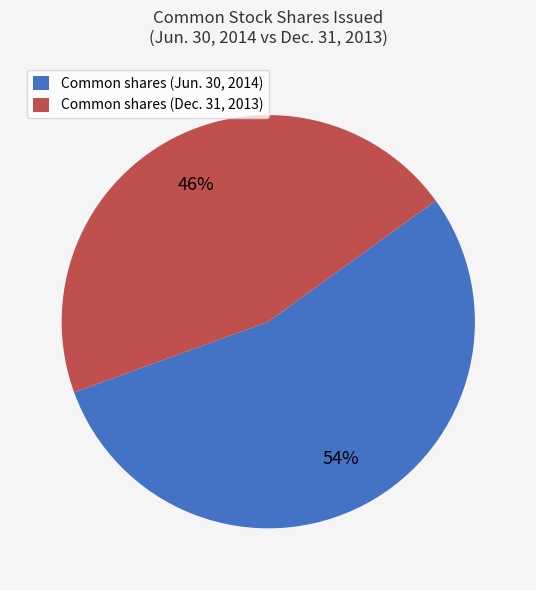

Rank the categories by value from lowest to highest.

Common shares (Dec. 31, 2013), Common shares (Jun. 30, 2014)